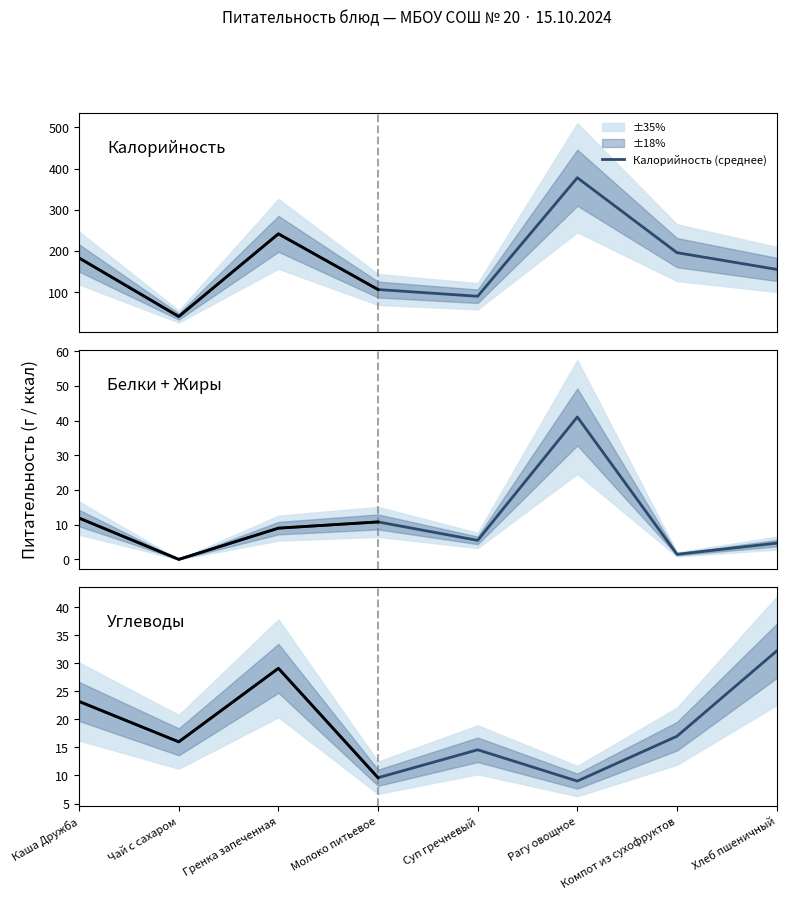

Where does the Белки + Жиры series first go above 9?

Каша Дружба